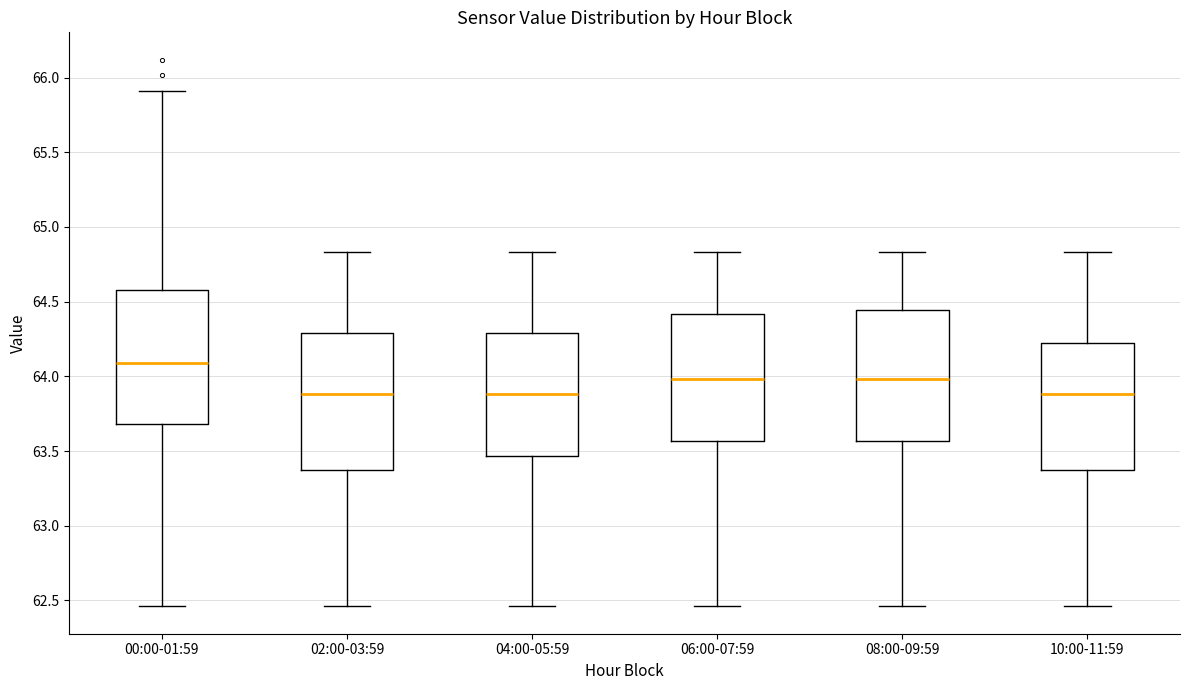

Where does the upper whisker of the box for 06:00-07:59 end on the y-axis? The values are not printed on the chart, so give them approximately, as read against the axis.

64.85